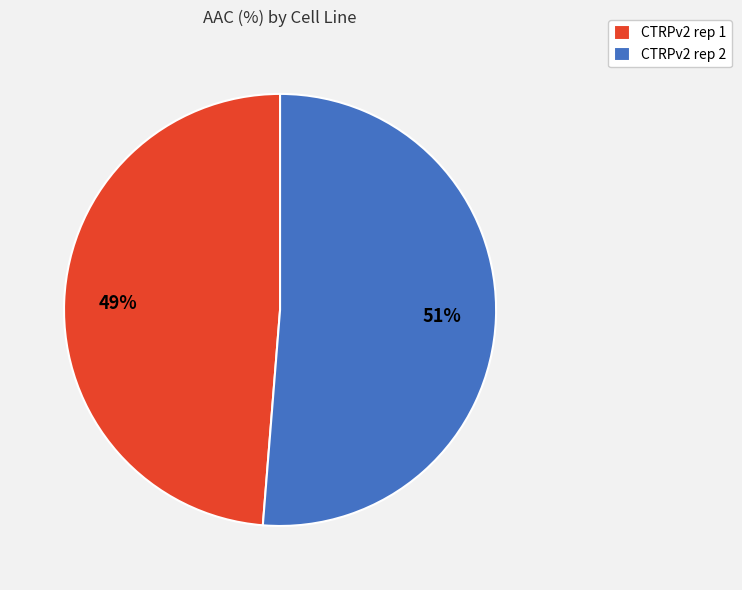

To the nearest percent, what is the combined percentage of CTRPv2 rep 2 and CTRPv2 rep 1?

100%